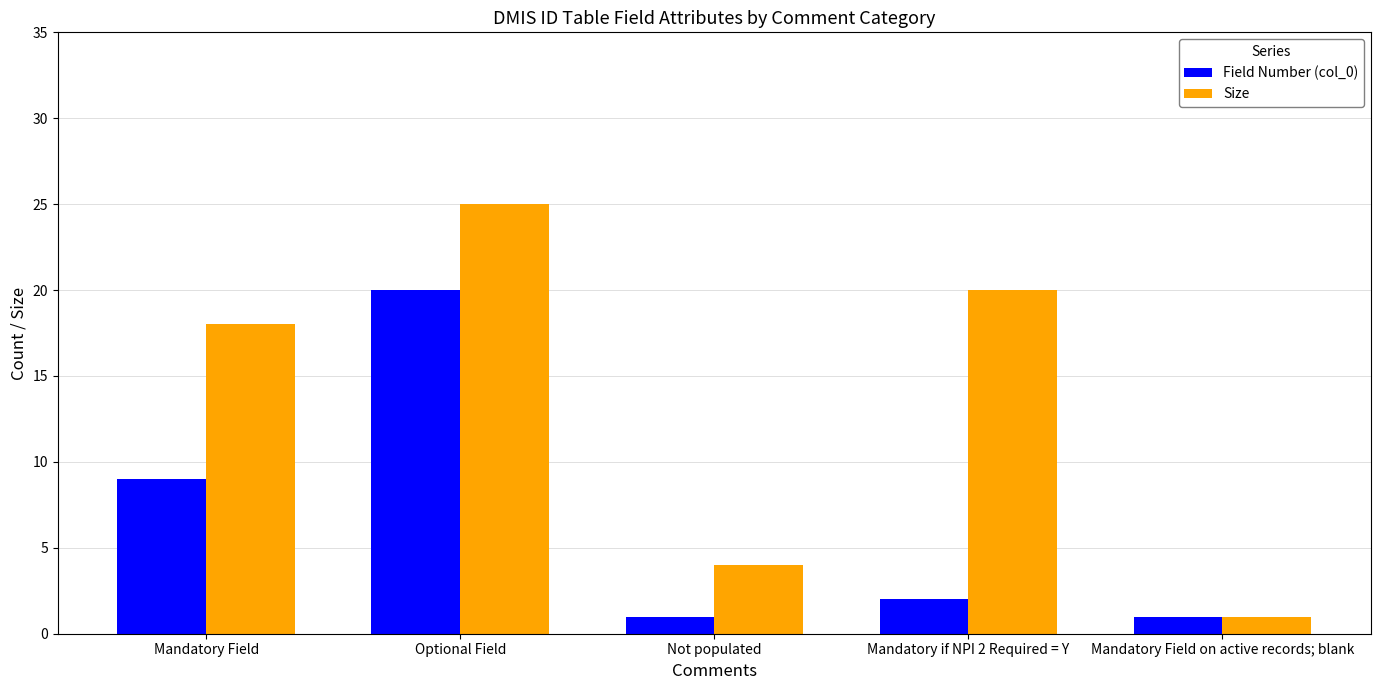

What is the difference between the second highest and second lowest values in the Field Number (col_0) series?

8